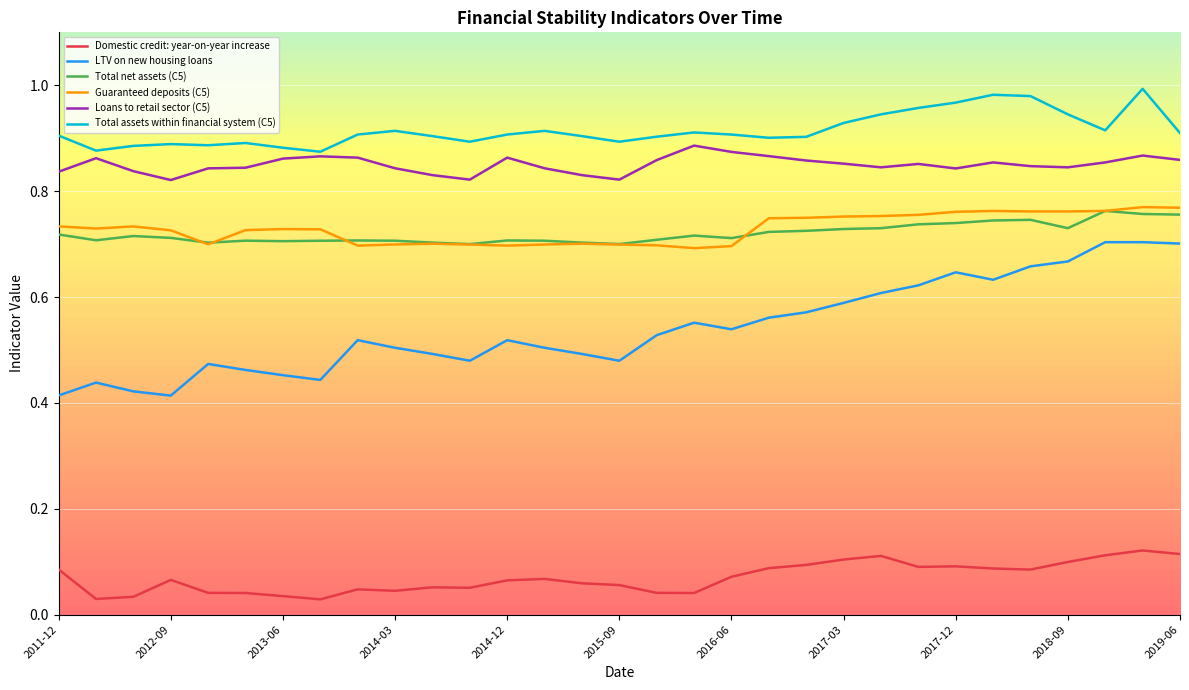

Which series has the largest total across all categories?

Total assets within financial system (C5)